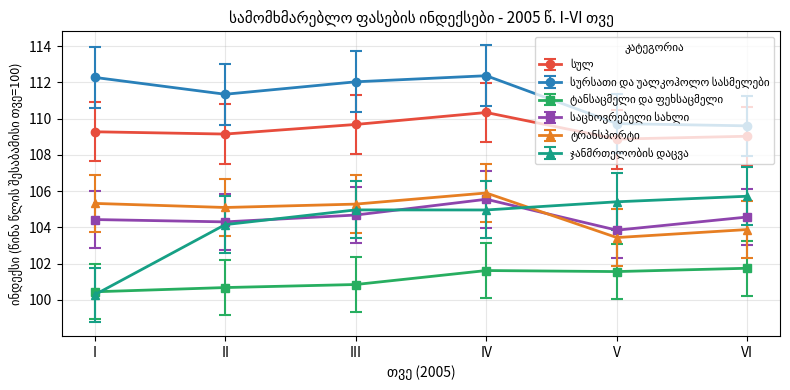

What is the difference between the highest and lowest values at V?

8.2